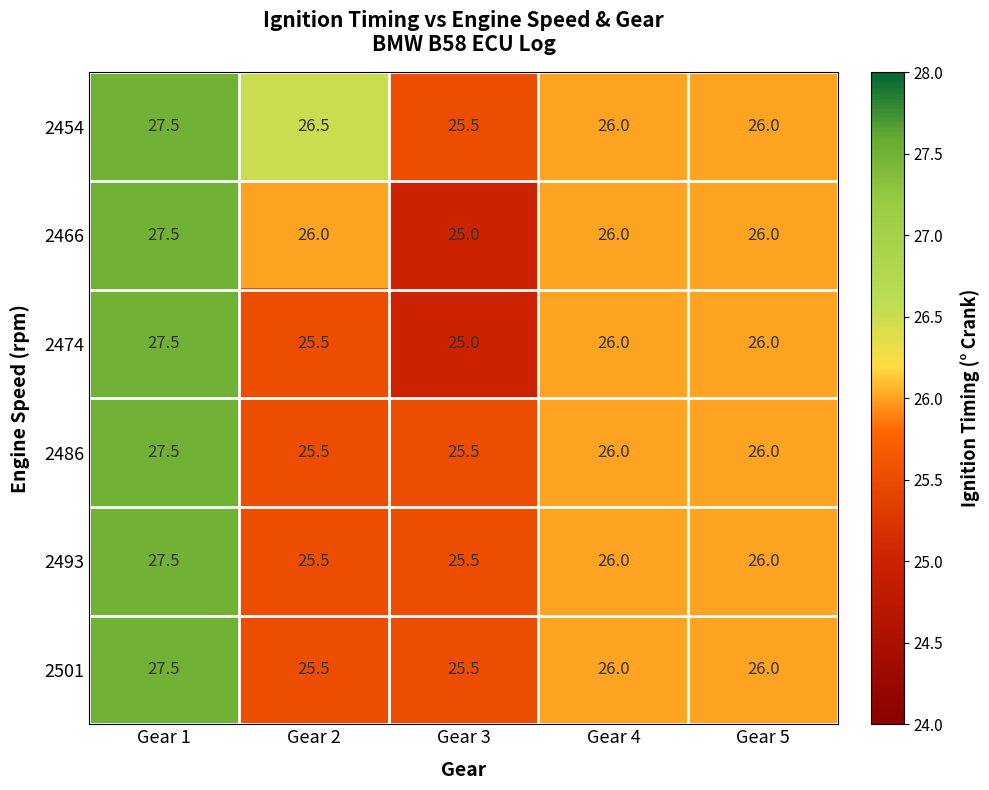

What is the total value across all series at Gear 1?

165.0